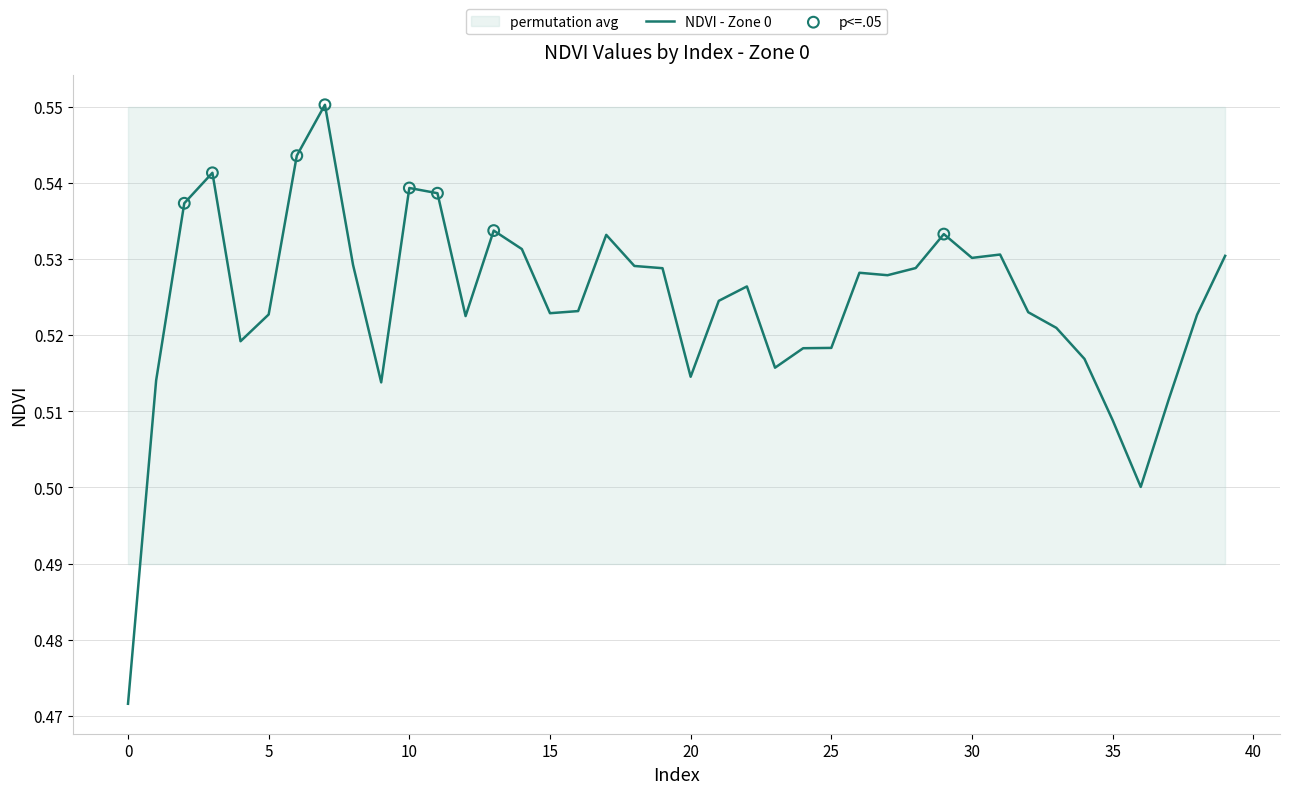

At which category is the sum across all series the highest?

7